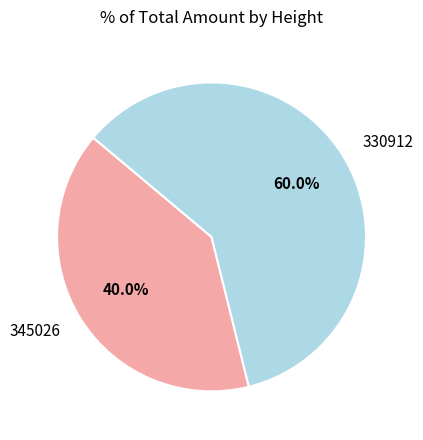

Does 330912 account for over 50% of the chart?

Yes